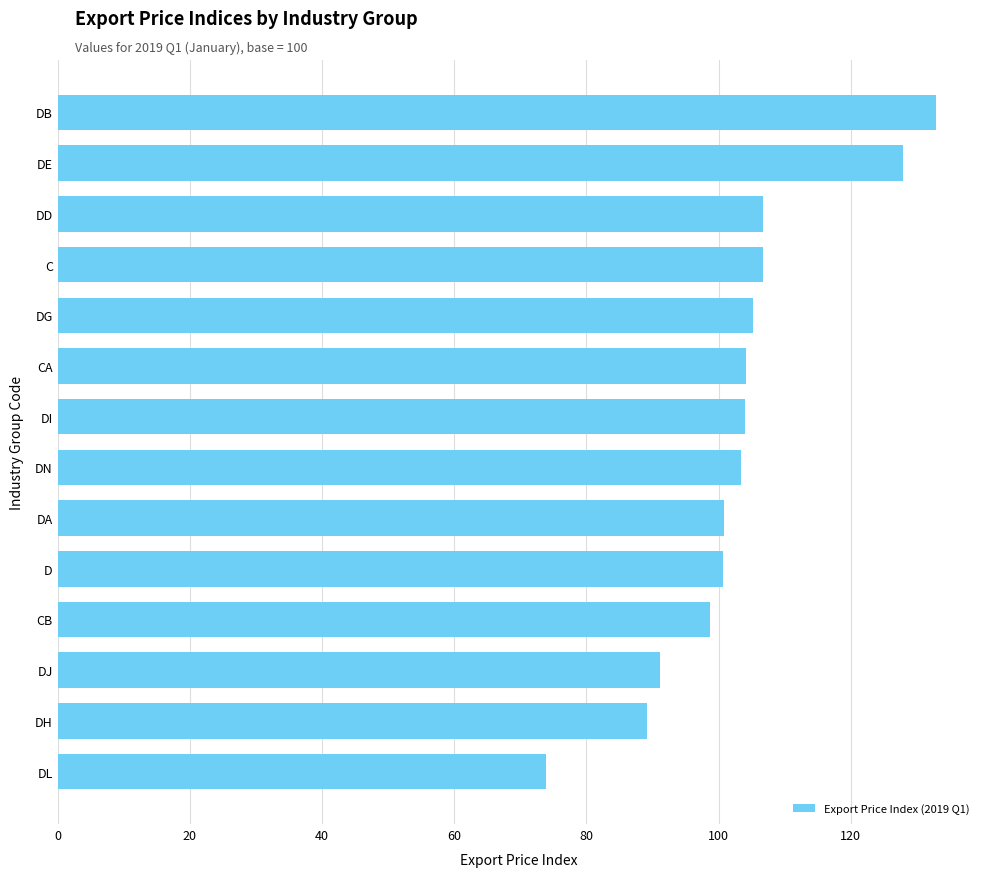

What is the difference between the maximum and minimum values?

59.0